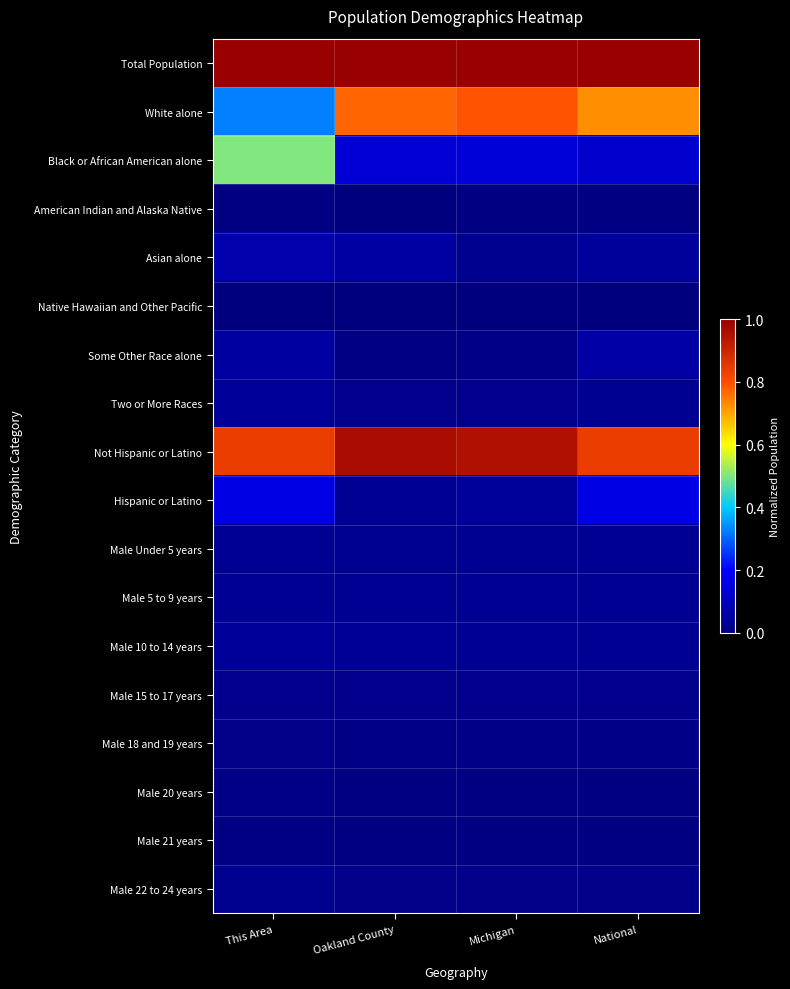

What is the spread (max minus min) of values at Oakland County?

1.0